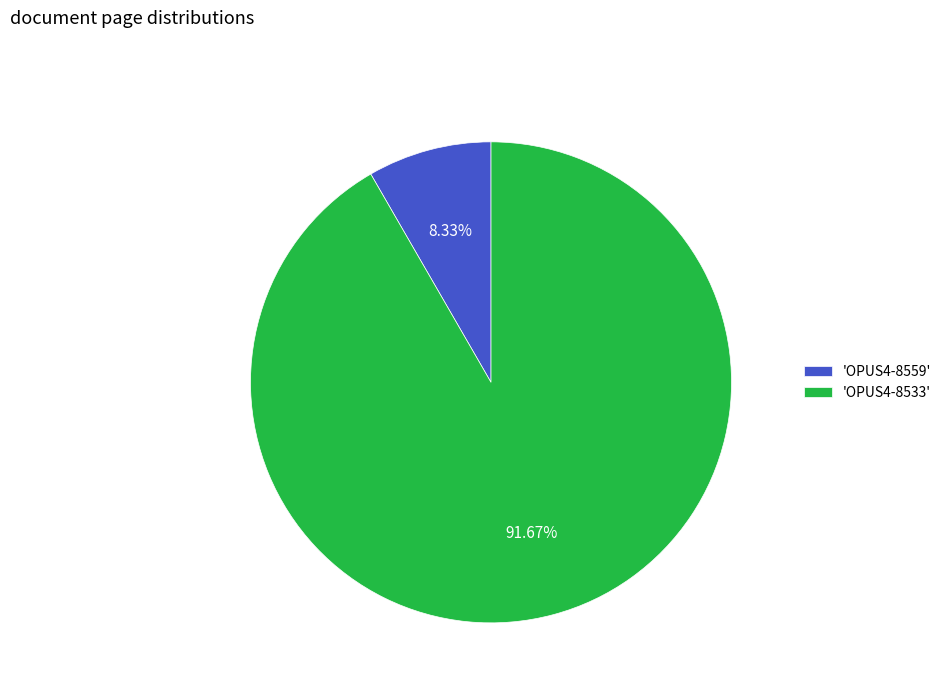

Rank the categories by value from lowest to highest.

'OPUS4-8559', 'OPUS4-8533'